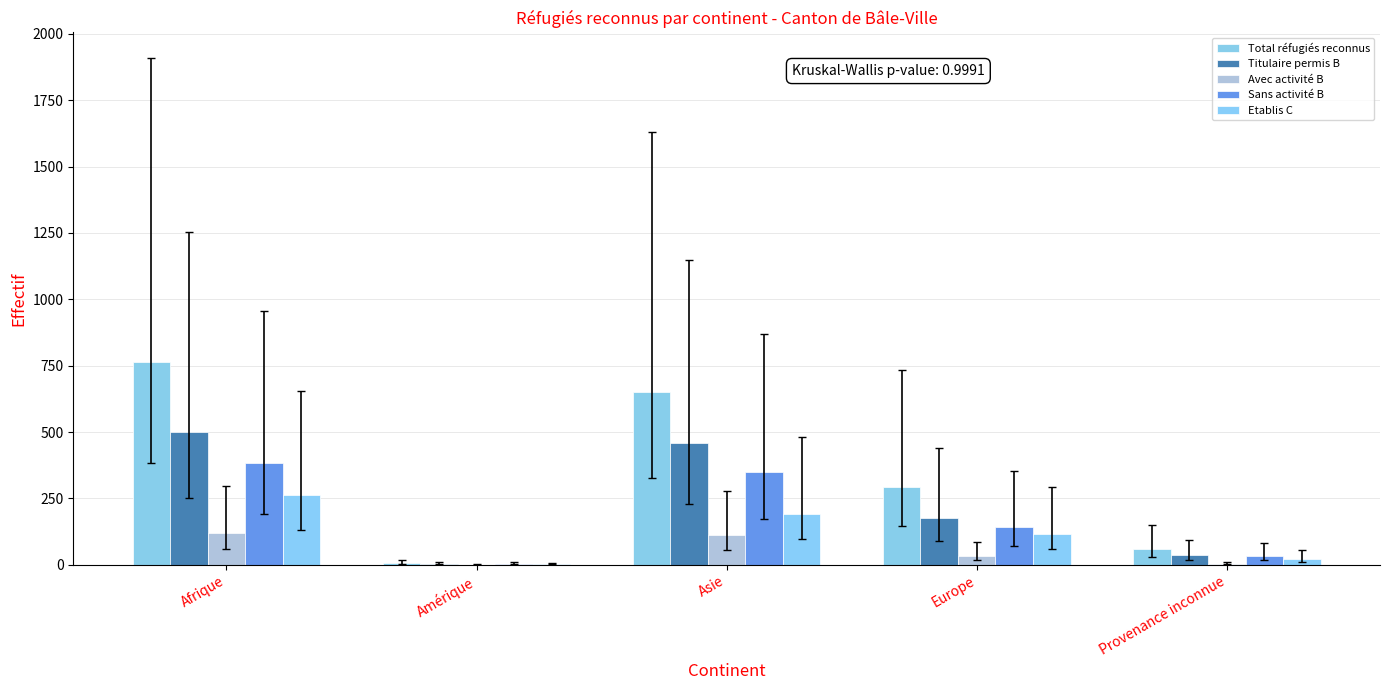

Count the number of data series in this chart.

5